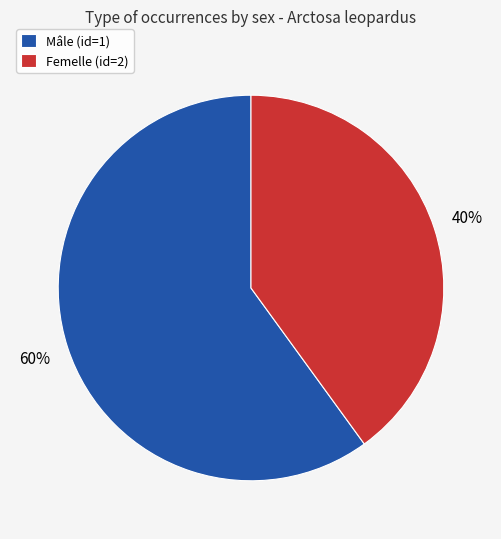

Is there a majority slice in this chart?

Yes